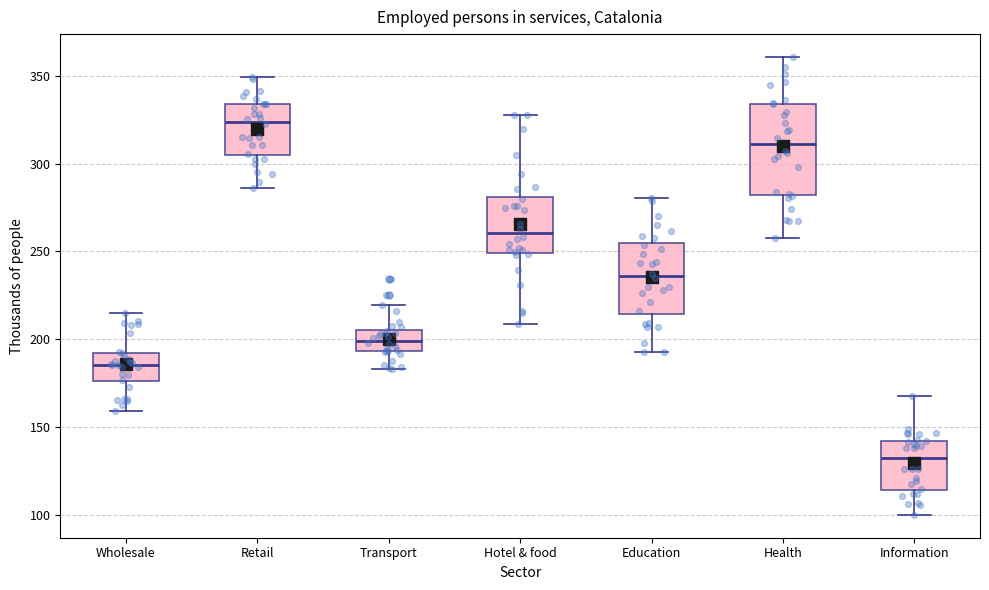

Reading left to right, transcribe this box plot: for each box, give where its median line is, the range the box spans, and where its two whiskers end, as read against the y-axis. The values are not printed on the chart, so give them approximately, as read against the axis.

Wholesale: median 185, box 175 to 190, whiskers 160 to 215
Retail: median 325, box 305 to 335, whiskers 285 to 350
Transport: median 200, box 195 to 205, whiskers 185 to 220
Hotel & food: median 260, box 250 to 280, whiskers 210 to 330
Education: median 235, box 215 to 255, whiskers 195 to 280
Health: median 310, box 280 to 335, whiskers 260 to 360
Information: median 130, box 115 to 140, whiskers 100 to 165